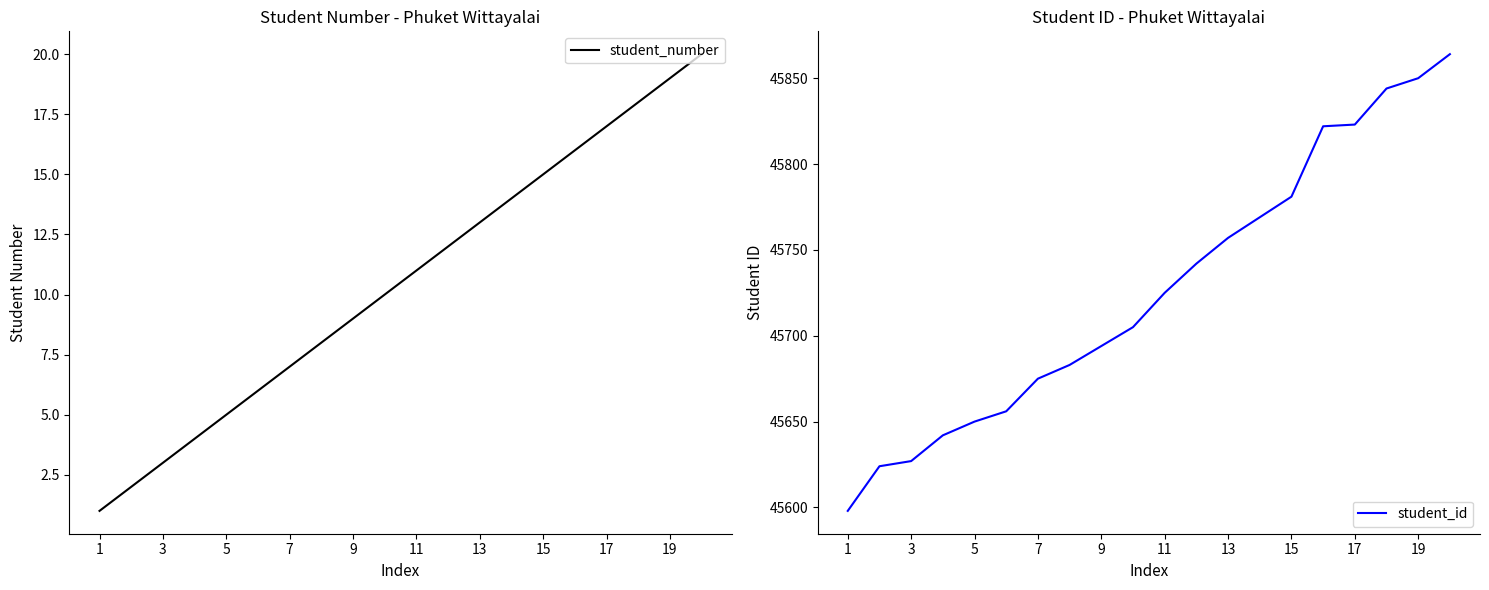

True or false: student_number and student_id cross at least once.

False